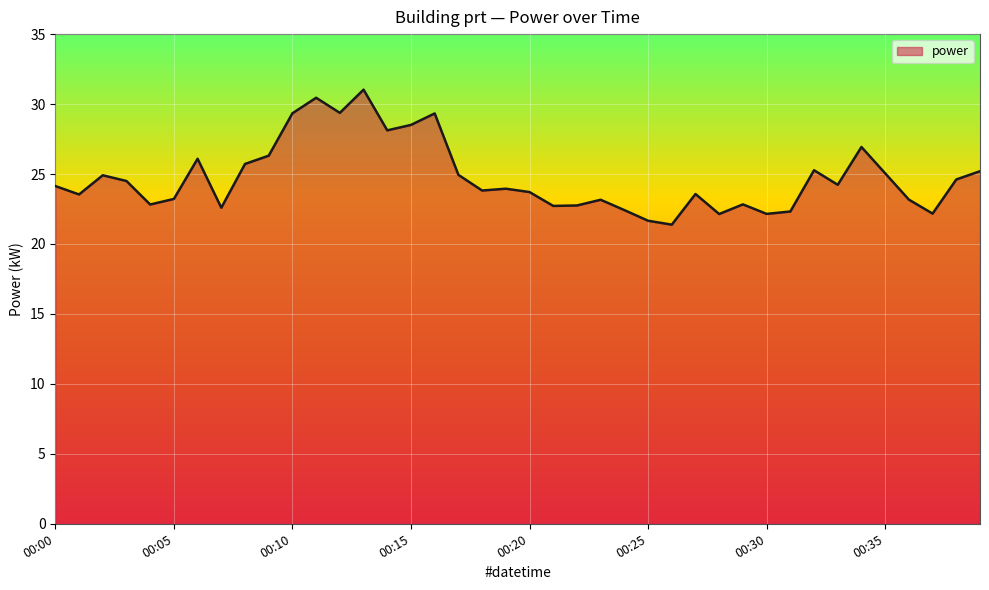

What is the average value?

24.8